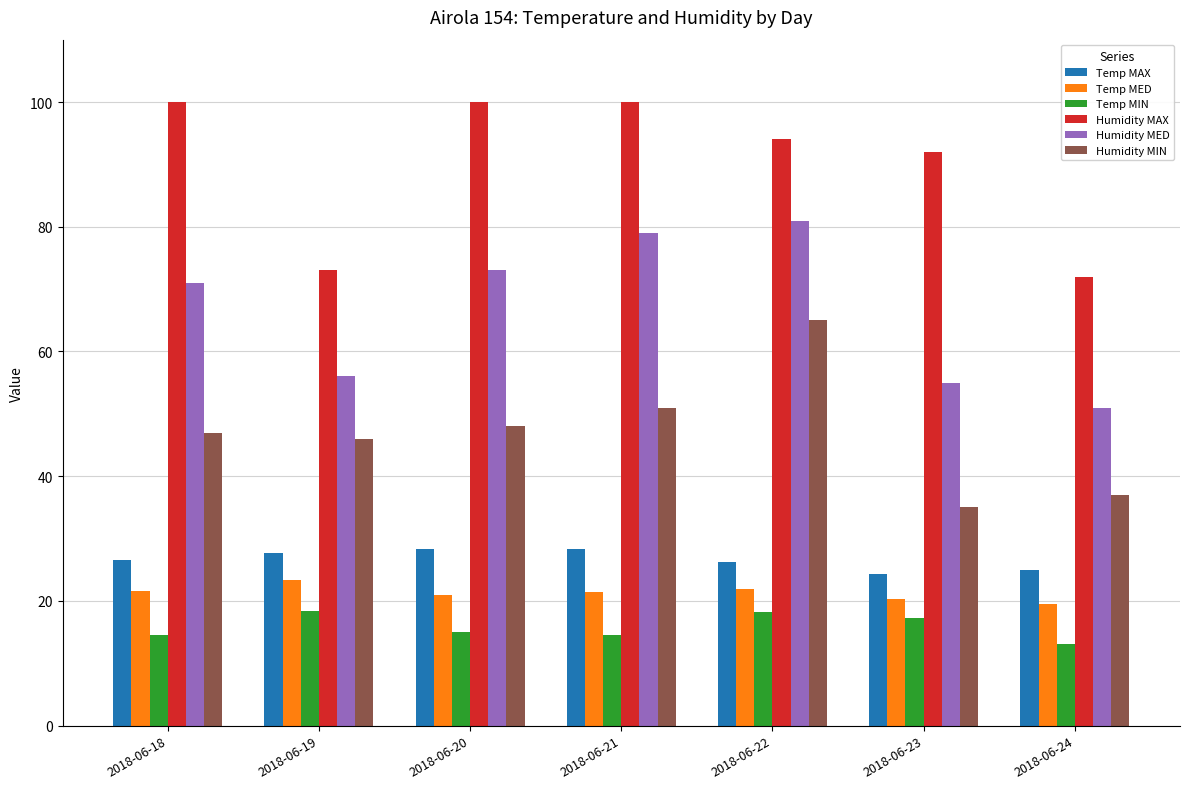

Which category has the lowest value in the Temp MIN series?

2018-06-24